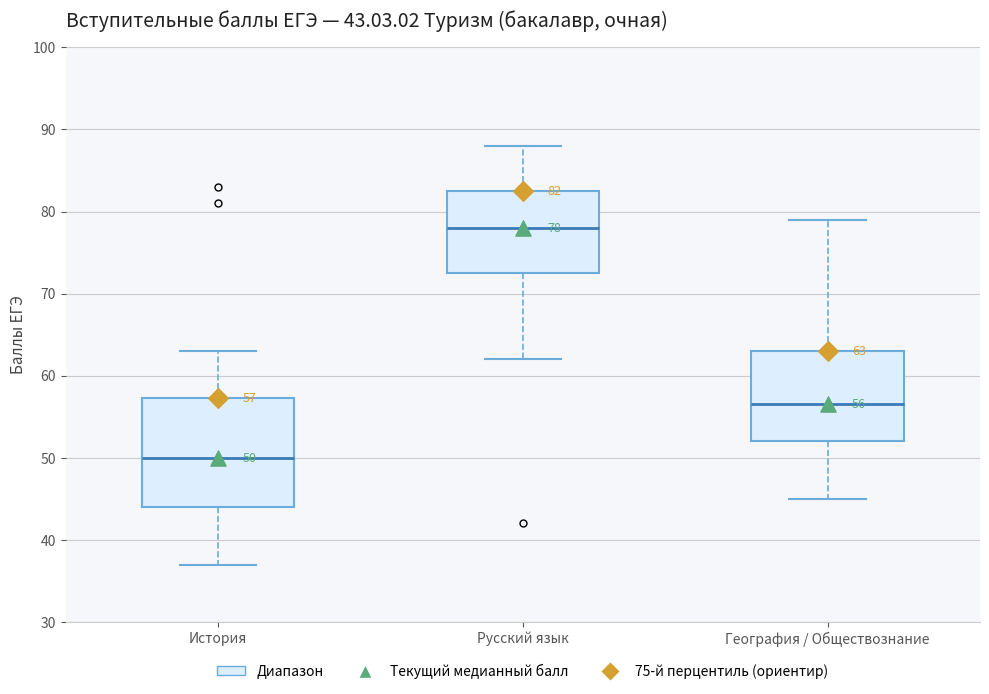

Which box has the highest median line?

Русский язык